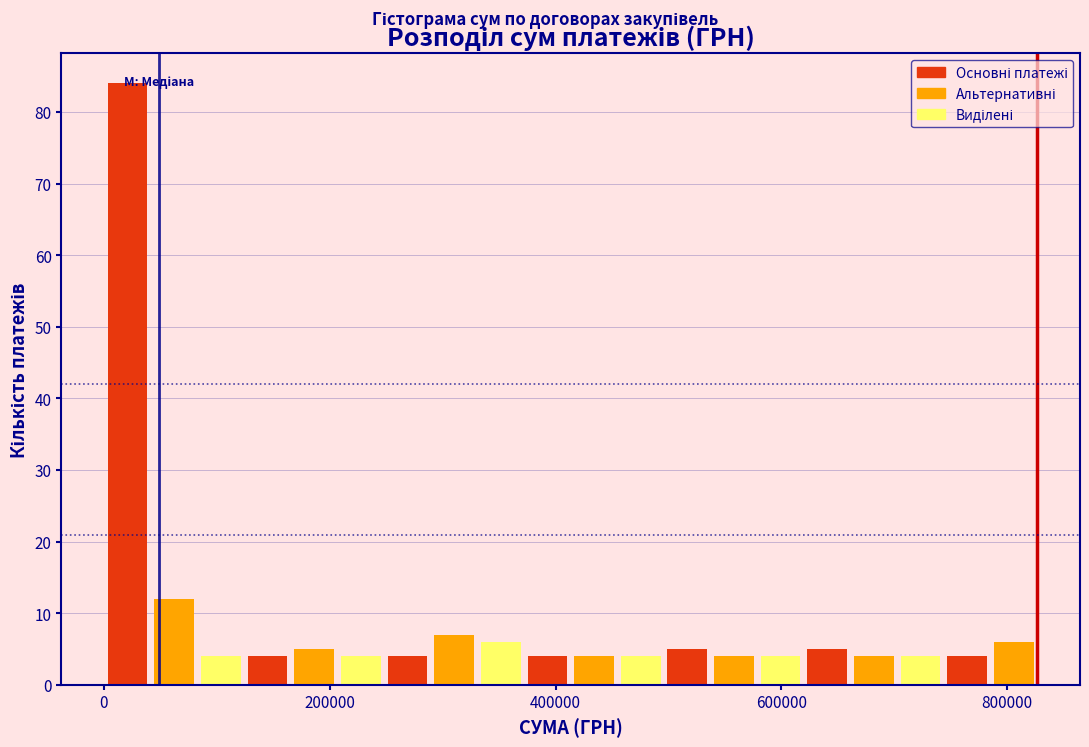

Read against the x-axis, roughly where is the centre of the tallest bar?

20000